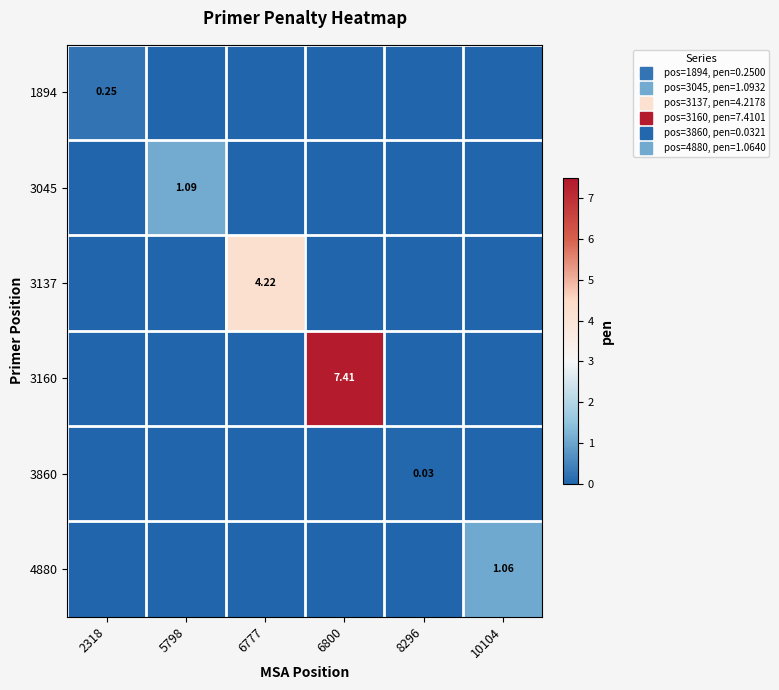

What is the total value across all series at 6777?

4.2